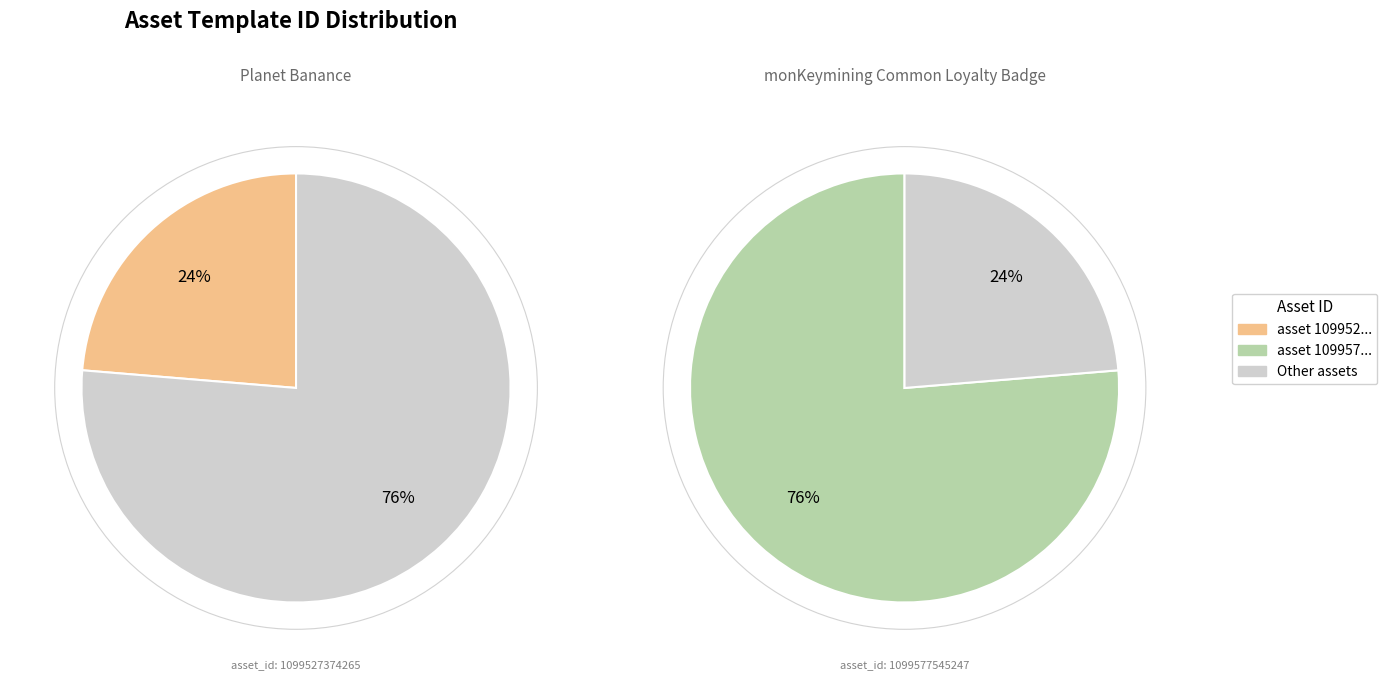

True or false: 1099527374265 accounts for 24% of the total.

True